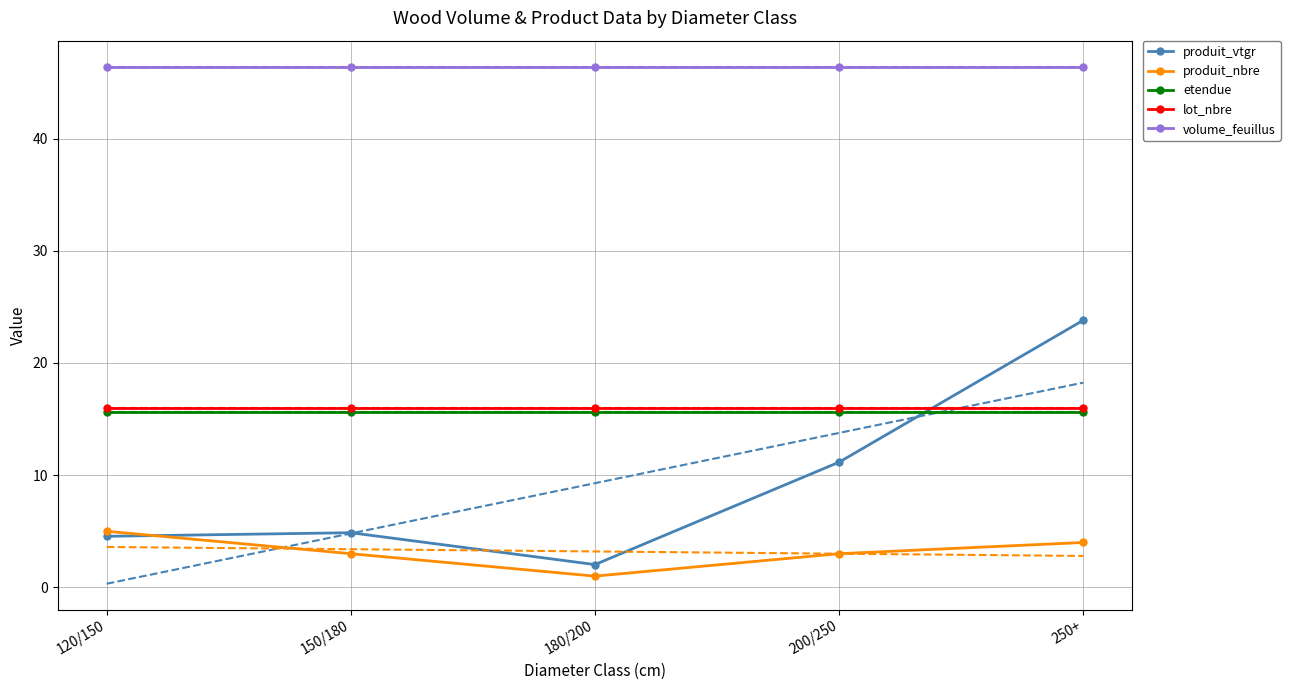

How many values in the produit_nbre series are below 3?

1